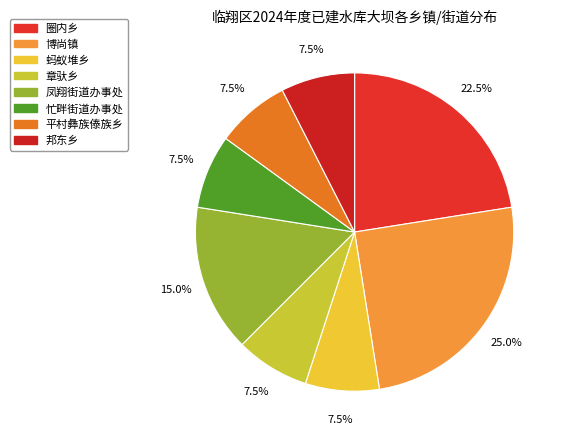

Count the number of slices in the pie.

8